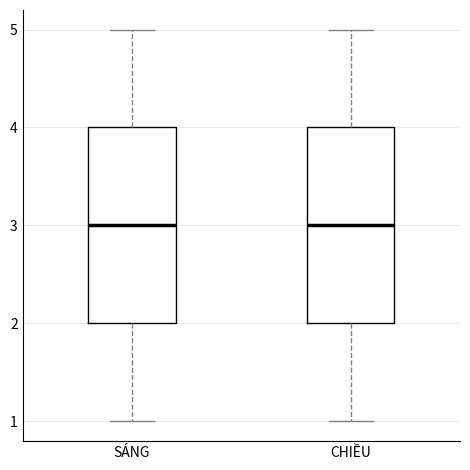

Reading left to right, transcribe this box plot: for each box, give where its median line is, the range the box spans, and where its two whiskers end, as read against the y-axis. The values are not printed on the chart, so give them approximately, as read against the axis.

SÁNG: median 3, box 2 to 4, whiskers 1 to 5
CHIỀU: median 3, box 2 to 4, whiskers 1 to 5